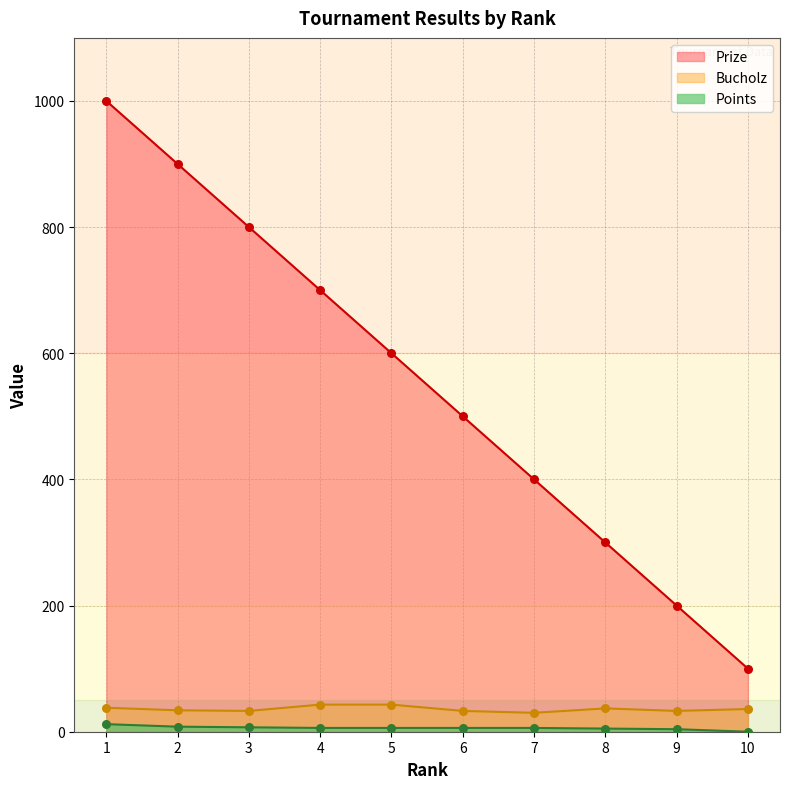

What is the total value across all series at 10?

136